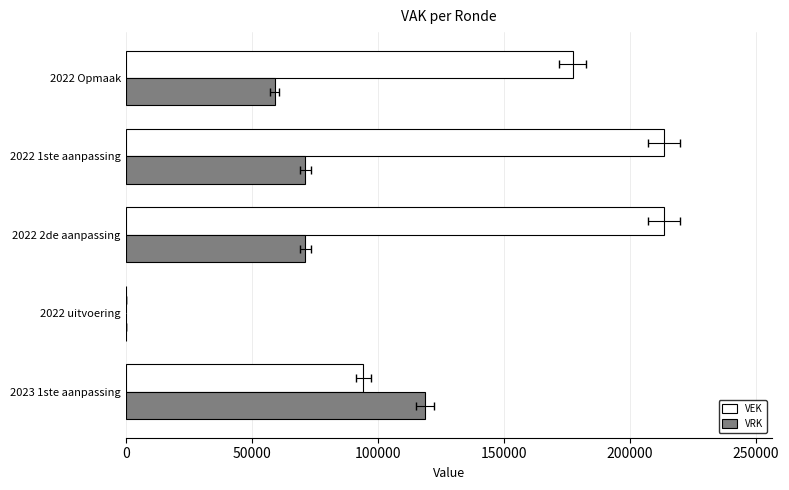

Is it true that VEK equals 213474 at 2022 1ste aanpassing?

True